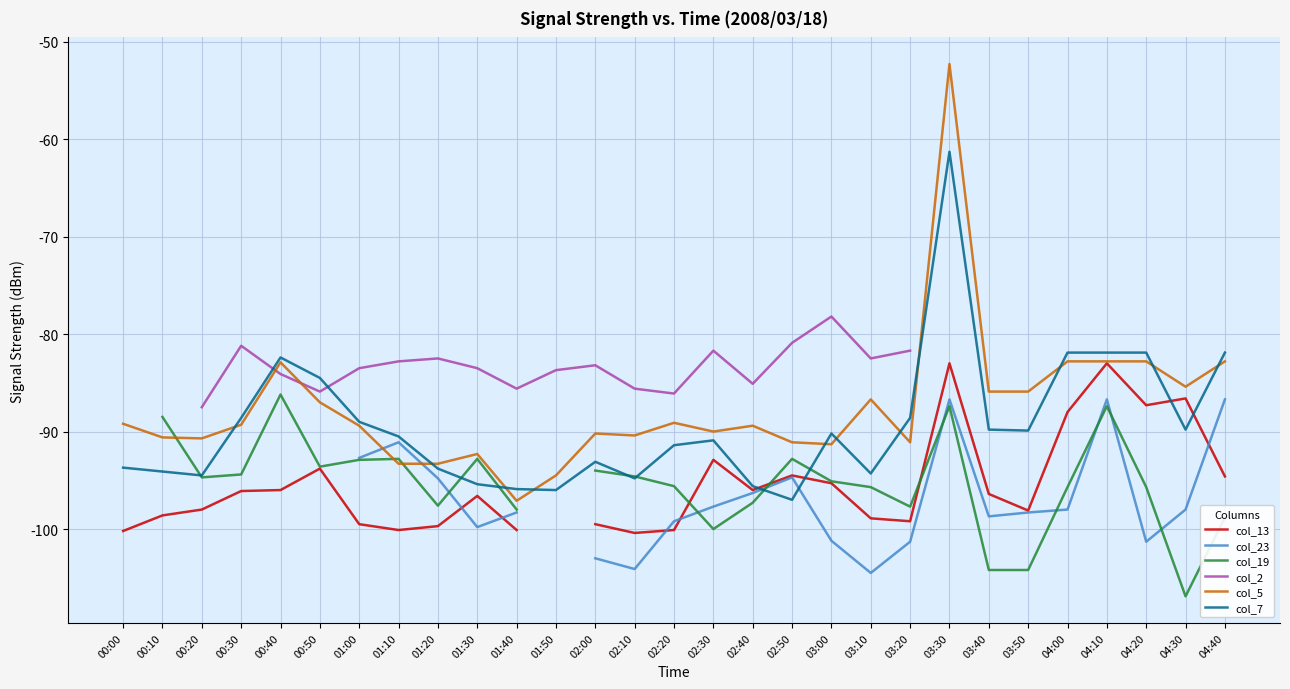

Which series has the widest spread of values?

col_5